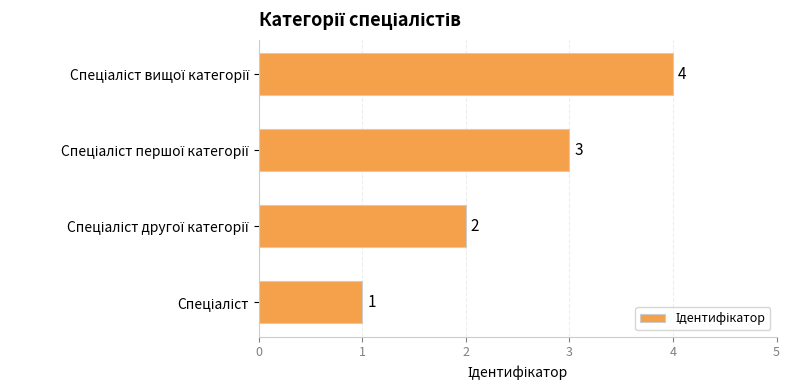

What is the smallest value displayed?

1